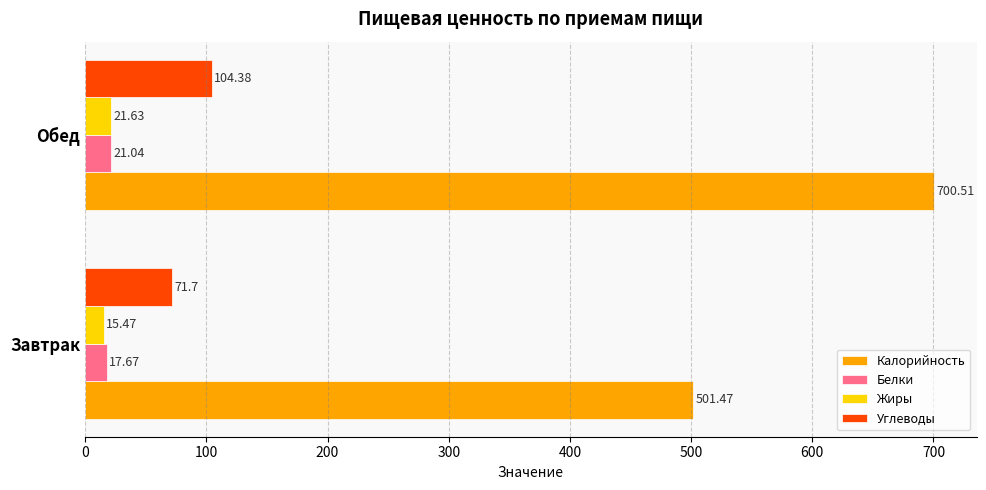

What is the difference between the highest and lowest values at Завтрак?

486.0